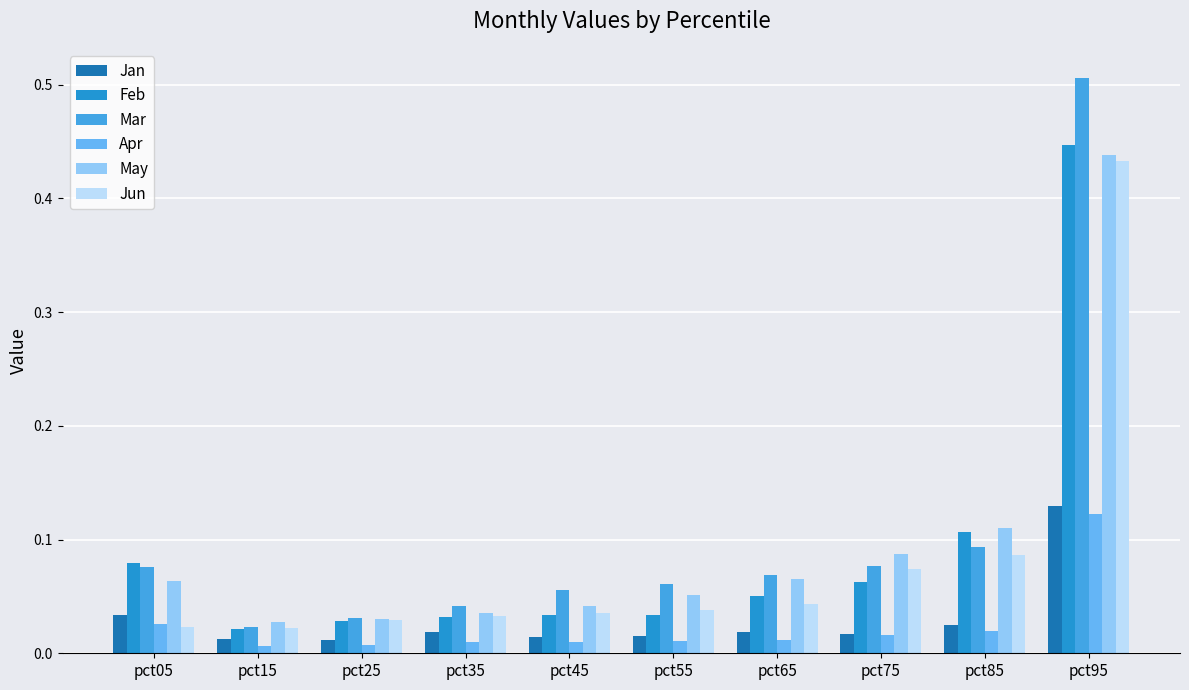

List the series in order of their peak value, highest first.

Mar, Feb, May, Jun, Jan, Apr